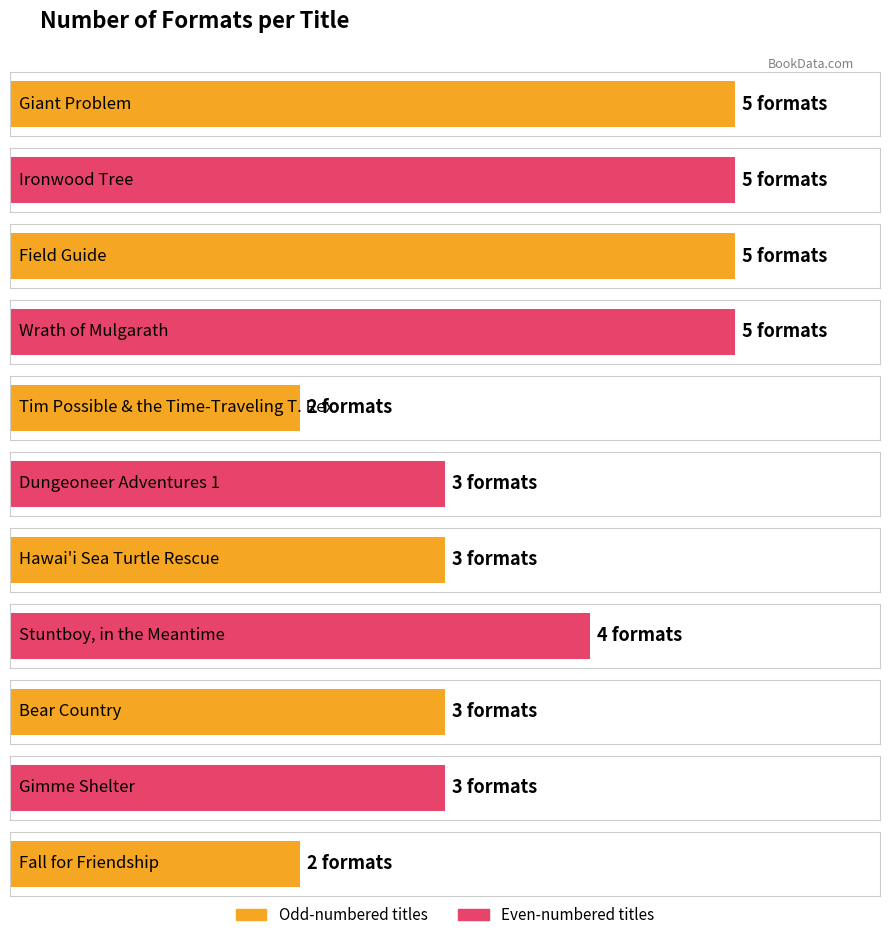

How many data points are less than 3?

2